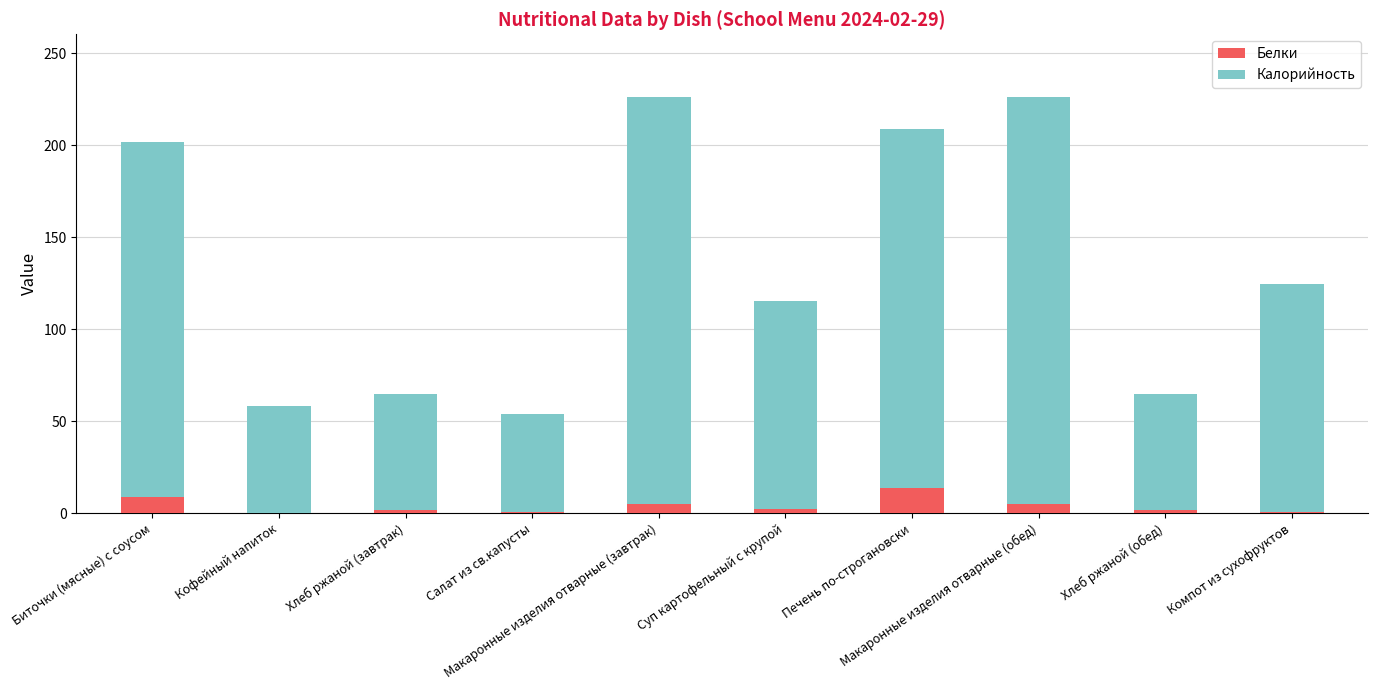

How many distinct data groups are displayed?

2